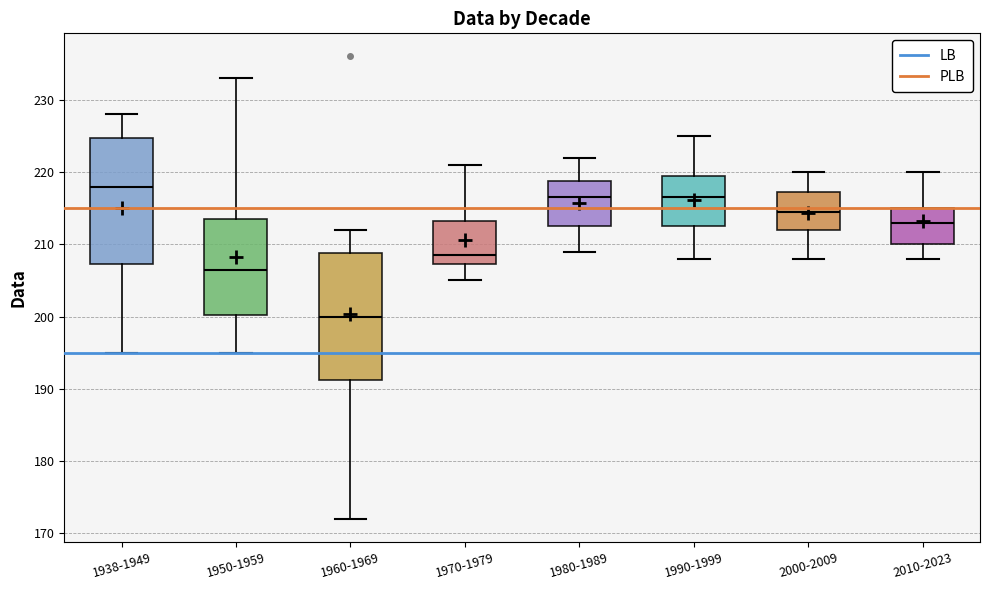

Which box's median line is the highest?

1938-1949